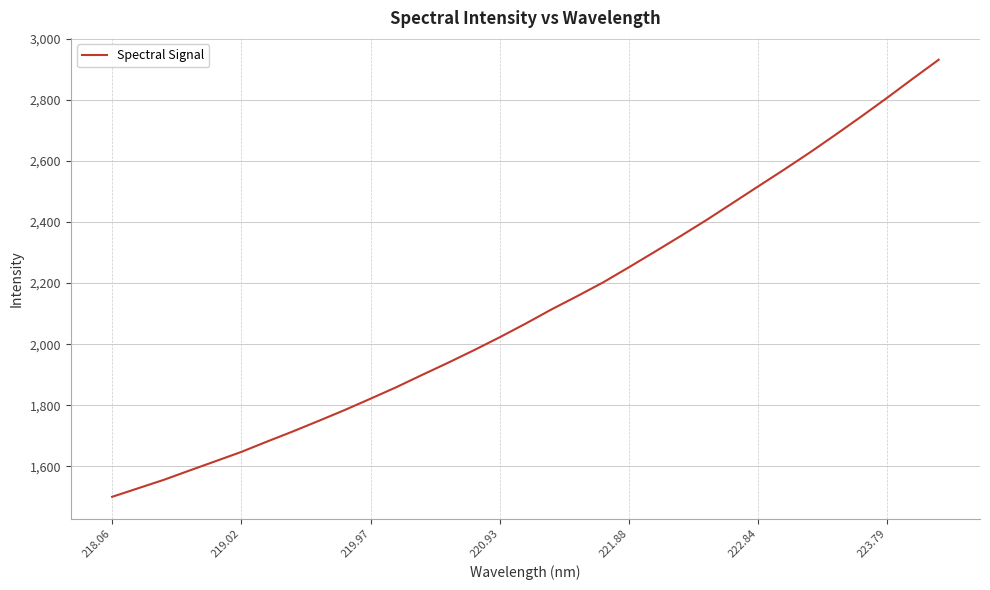

Does the chart have visible grid lines?

Yes